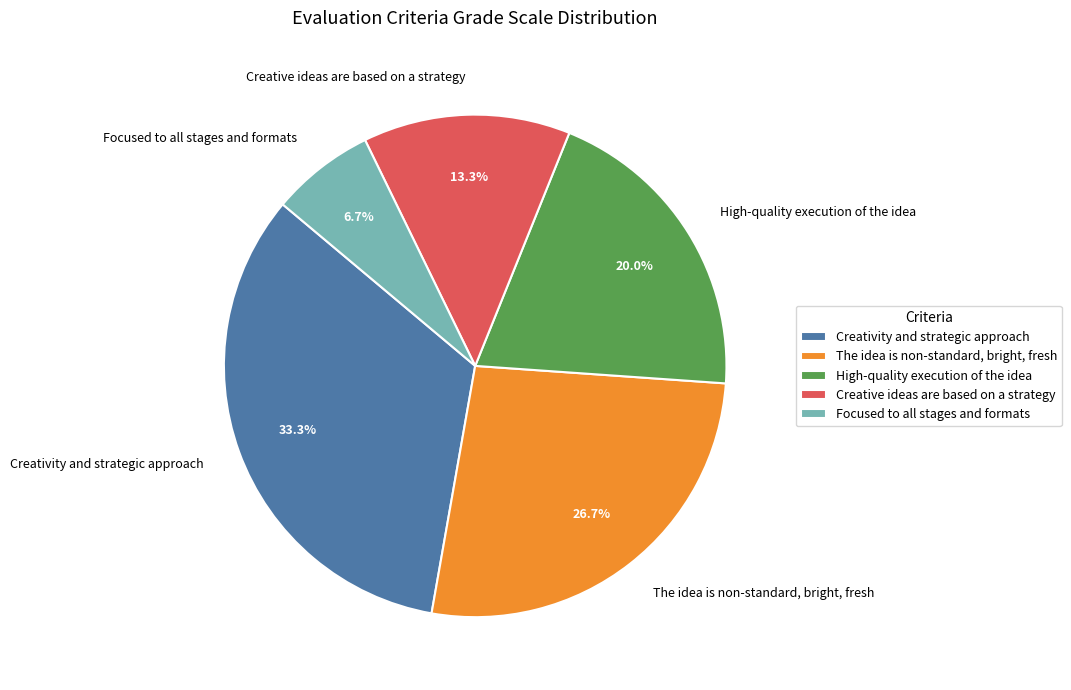

Is there a majority slice in this chart?

No